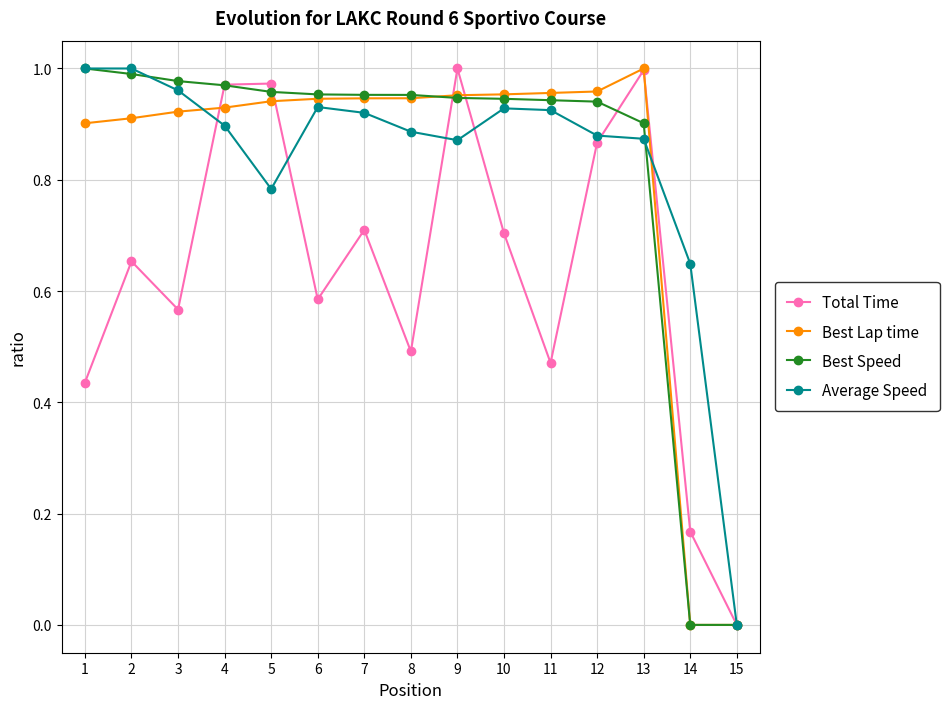

Which category has the lowest value in the Total Time series?

15